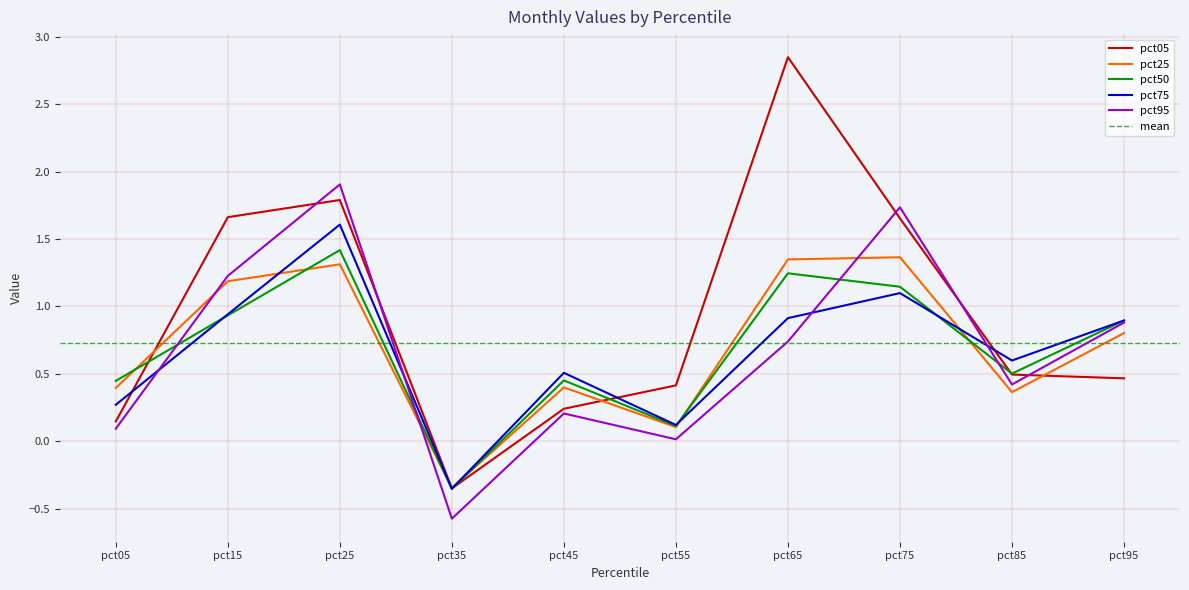

Which series has the widest spread of values?

pct05